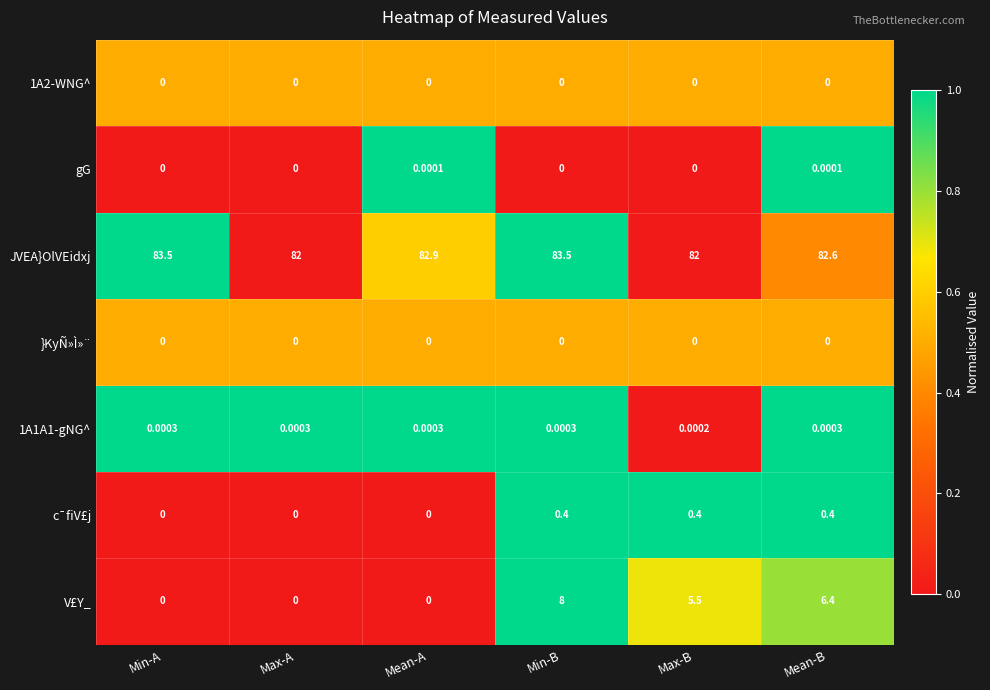

Which series has the largest total across all categories?

JVEA}OlVEidxj